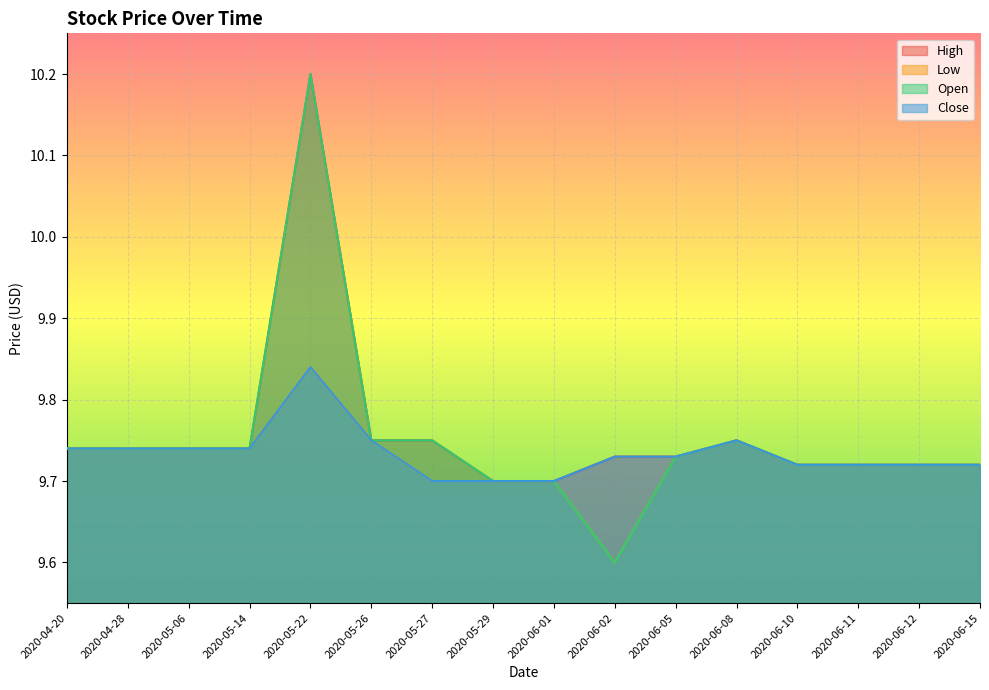

What position from the right is 2020-05-14?

13